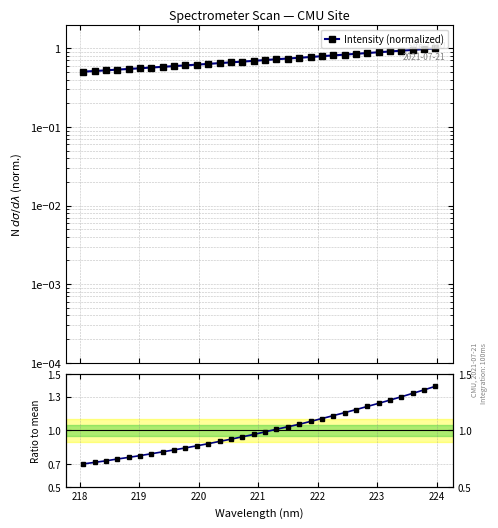

Reading right to left, extract all data points from this chart.

Intensity (normalized): 1.0	1.0	1.0	0.9	0.9	0.9	0.9	0.9	0.8	0.8	0.8	0.8	0.8	0.7	0.7	0.7	0.7	0.7	0.7	0.6	0.6	0.6	0.6	0.6	0.6	0.6	0.6	0.5	0.5	0.5	0.5	0.5
Ratio to mean: 1.4	1.4	1.3	1.3	1.3	1.2	1.2	1.2	1.2	1.1	1.1	1.1	1.1	1.0	1.0	1.0	1.0	0.9	0.9	0.9	0.9	0.9	0.8	0.8	0.8	0.8	0.8	0.8	0.7	0.7	0.7	0.7